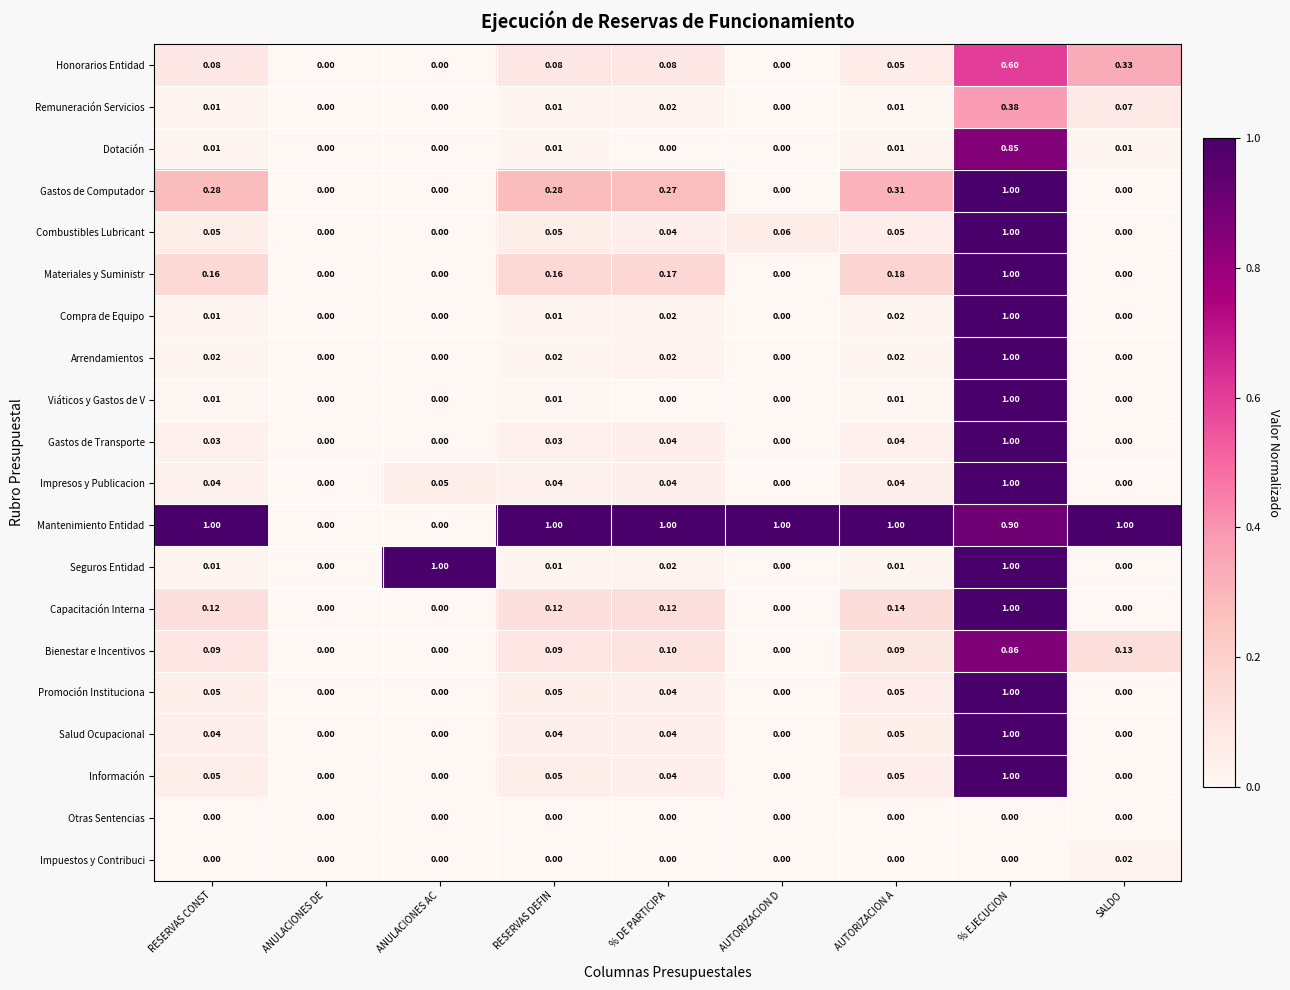

Which series has the largest total across all categories?

Mantenimiento Entidad